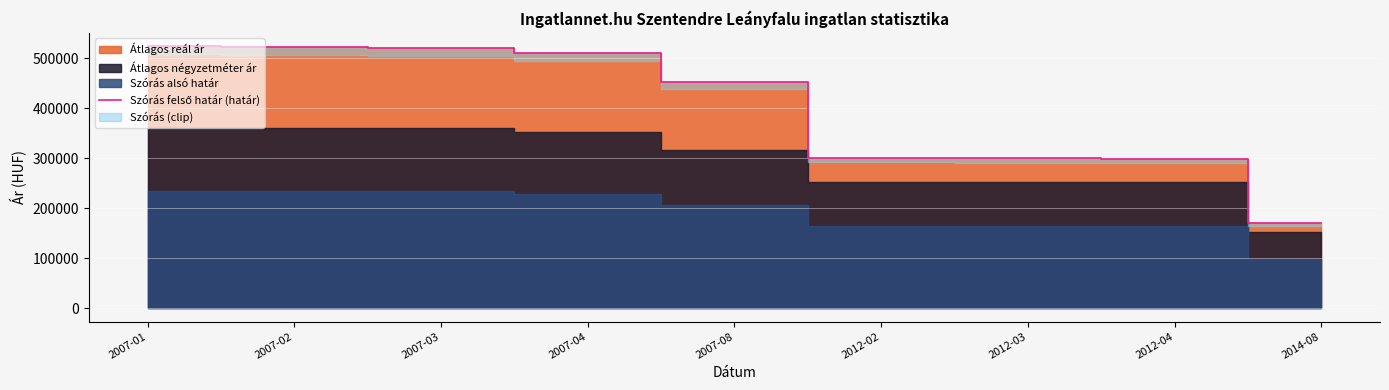

Reading left to right, list all the values displayed in this chart.

2007-01=524348	2007-02=522626	2007-03=520746	2007-04=510213	2007-08=452876	2012-02=300874	2012-03=299905	2012-04=298703	2014-08=170335